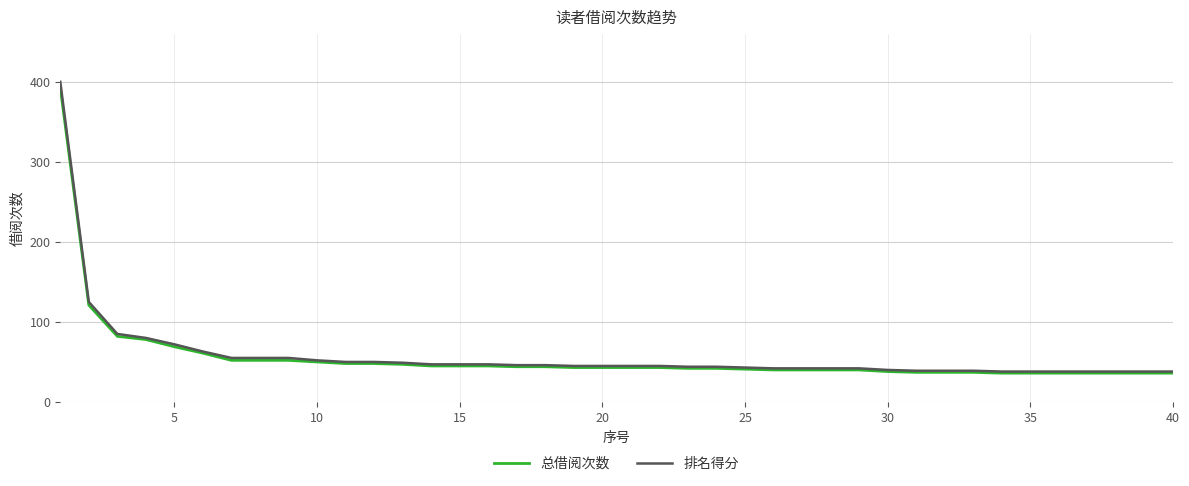

Rank the series by their maximum value, from lowest to highest.

总借阅次数, 排名得分